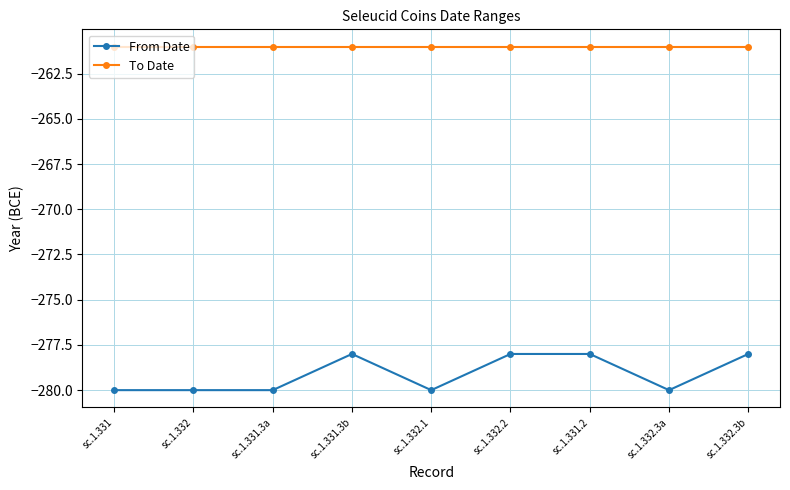

Which series has the largest range (max minus min)?

From Date